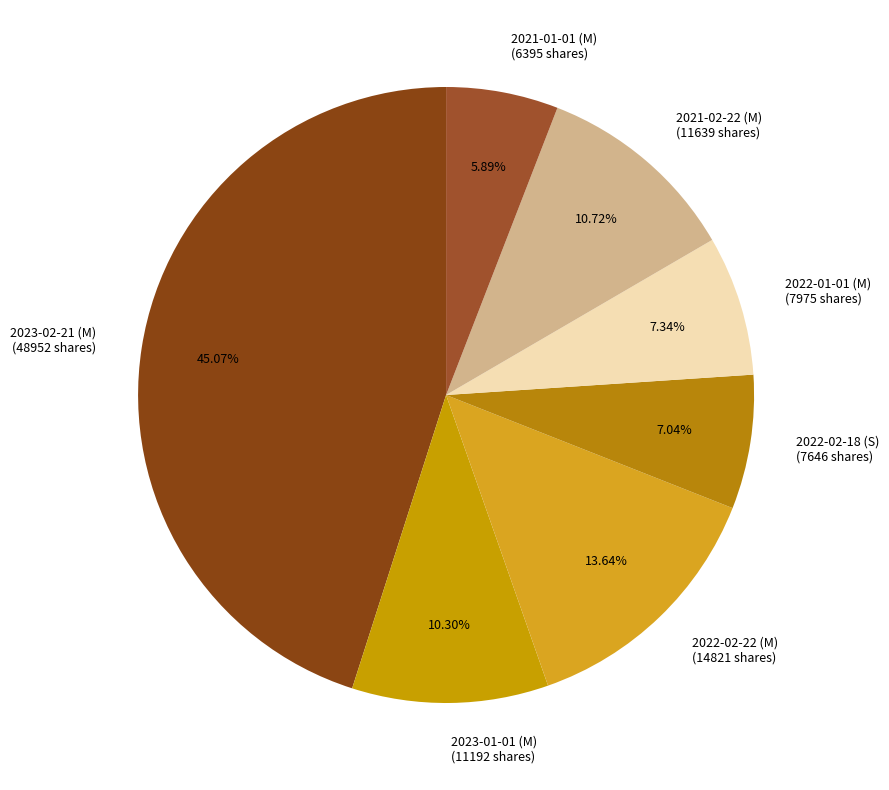

Do 2021-01-01 (M) and 2022-02-22 (M) together represent more than half of the pie?

No